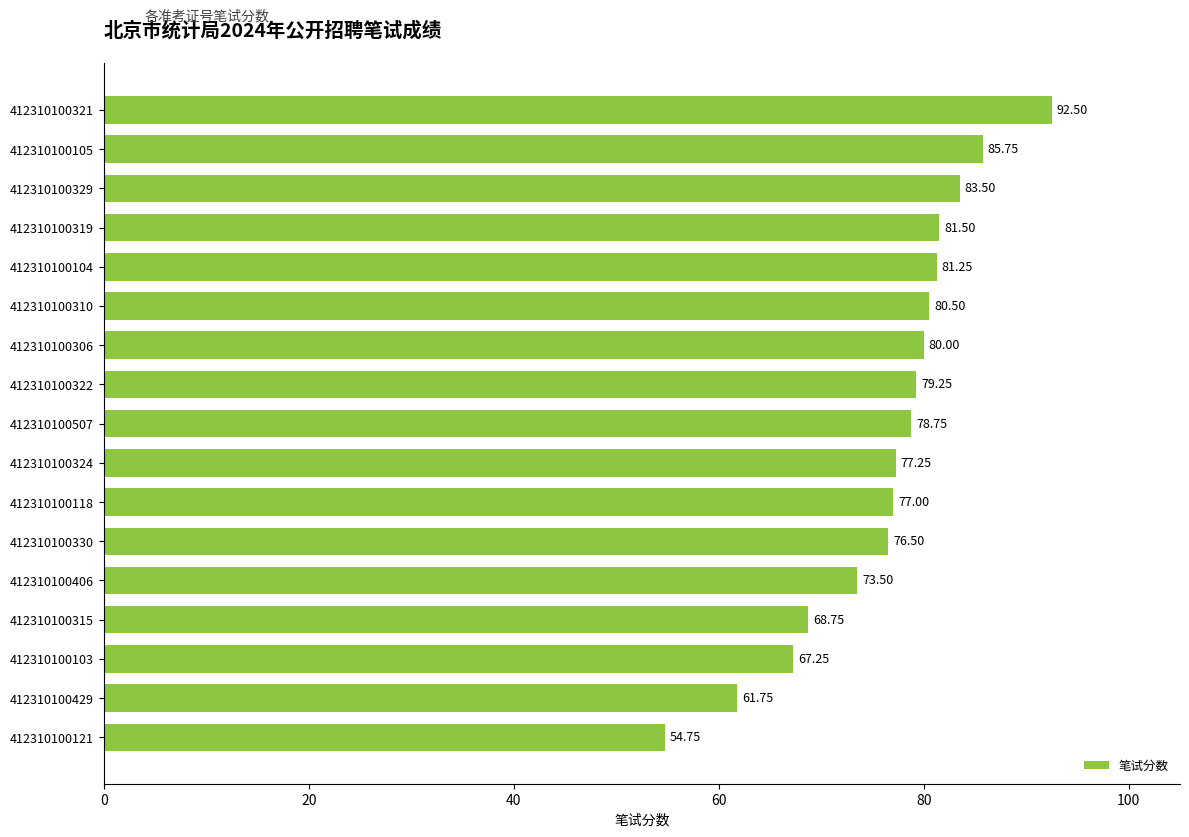

Which has a higher value, 412310100330 or 412310100324?

412310100324